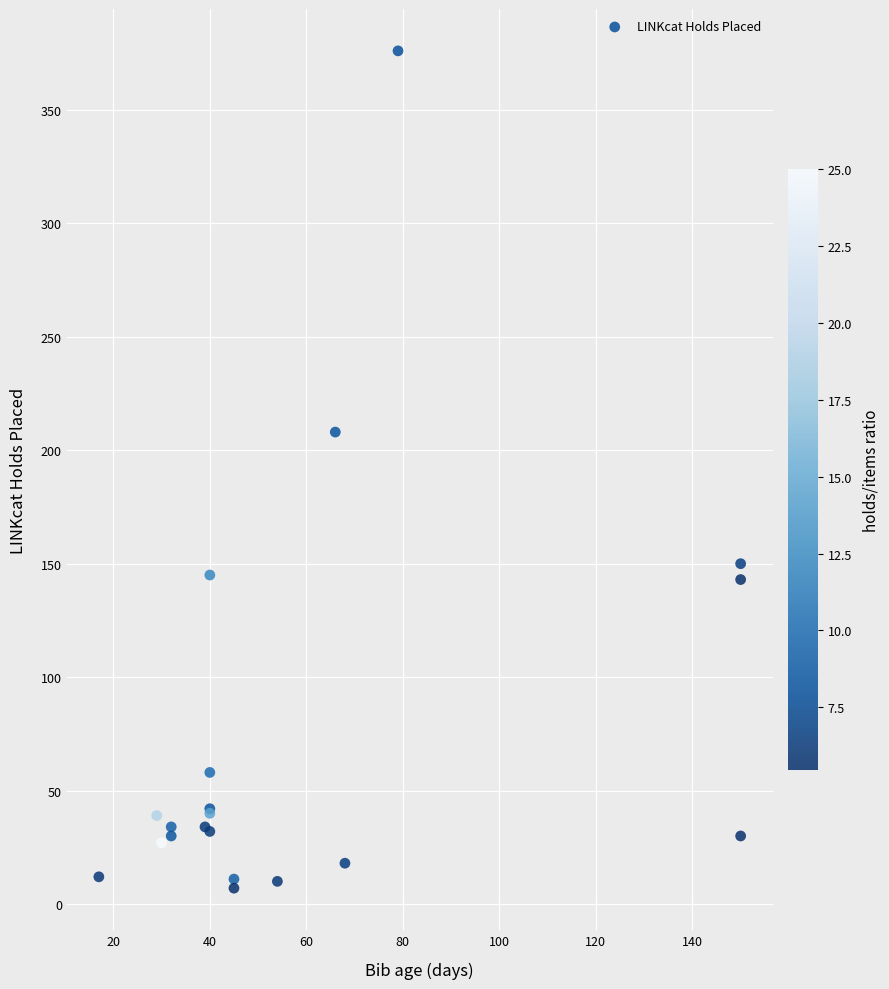

What Y value in the scatter plot is closest to 191?

208